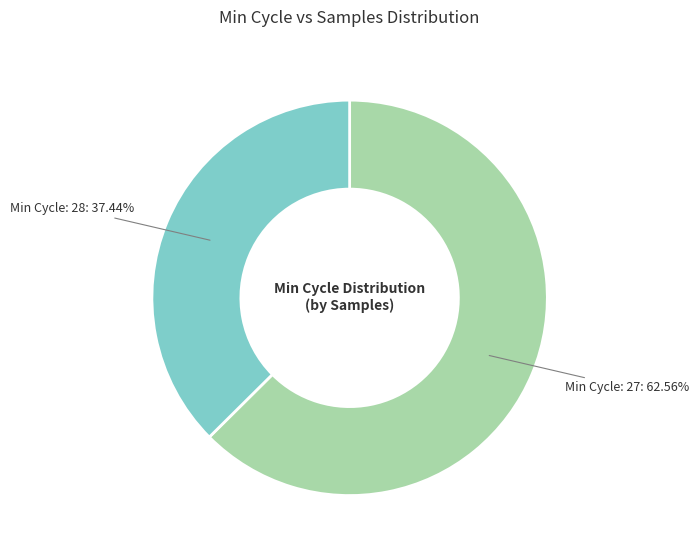

Is there a majority slice in this chart?

Yes